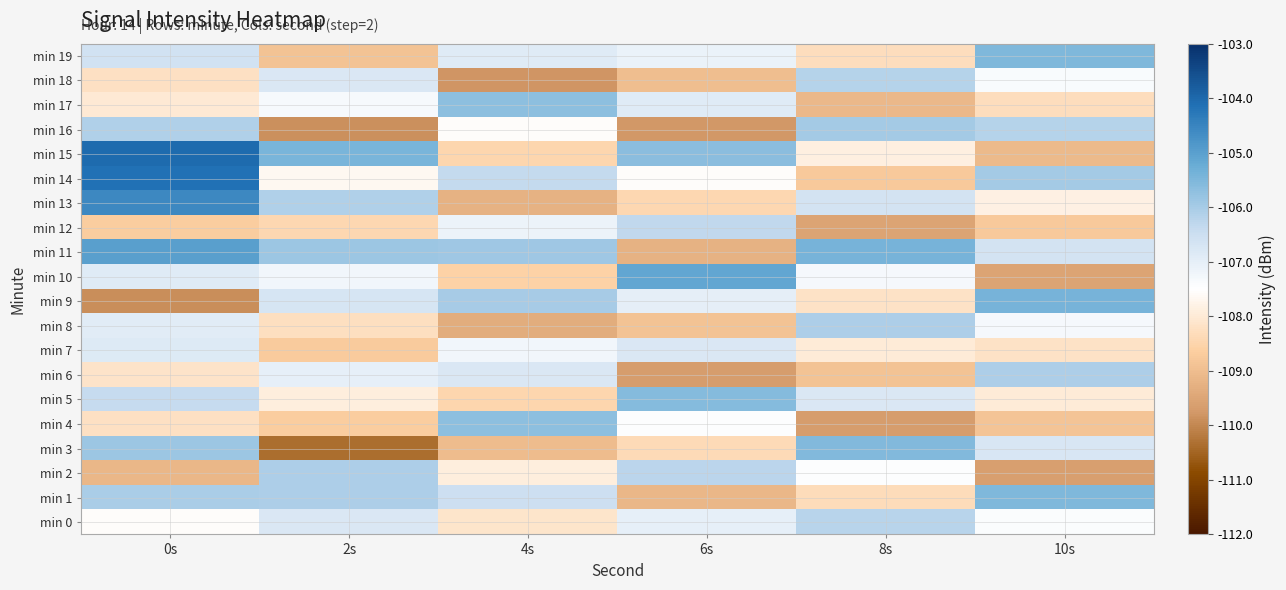

Reading left to right, list all the values displayed in this chart.

min 0: 0s=-107.5	2s=-106.8	4s=-108.1	6s=-107.0	8s=-106.2	10s=-107.4
min 1: 0s=-106.0	2s=-106.1	4s=-106.5	6s=-109.1	8s=-108.3	10s=-105.5
min 2: 0s=-109.1	2s=-106.1	4s=-107.9	6s=-106.2	8s=-107.4	10s=-109.6
min 3: 0s=-105.9	2s=-110.3	4s=-109.0	6s=-108.3	8s=-105.5	10s=-106.7
min 4: 0s=-108.2	2s=-108.7	4s=-105.7	6s=-107.5	8s=-109.7	10s=-108.9
min 5: 0s=-106.4	2s=-107.9	4s=-108.5	6s=-105.6	8s=-106.8	10s=-108.0
min 6: 0s=-108.2	2s=-107.0	4s=-106.8	6s=-109.7	8s=-108.9	10s=-106.1
min 7: 0s=-106.8	2s=-108.7	4s=-107.2	6s=-106.8	8s=-108.0	10s=-108.2
min 8: 0s=-106.9	2s=-108.3	4s=-109.3	6s=-108.9	8s=-106.1	10s=-107.3
min 9: 0s=-109.9	2s=-106.7	4s=-106.0	6s=-107.0	8s=-108.2	10s=-105.4
min 10: 0s=-106.9	2s=-107.2	4s=-108.6	6s=-105.1	8s=-107.3	10s=-109.5
min 11: 0s=-105.0	2s=-105.9	4s=-105.9	6s=-109.2	8s=-105.4	10s=-106.6
min 12: 0s=-108.7	2s=-108.4	4s=-107.1	6s=-106.3	8s=-109.5	10s=-108.7
min 13: 0s=-104.6	2s=-106.1	4s=-109.2	6s=-108.4	8s=-106.6	10s=-107.8
min 14: 0s=-104.1	2s=-107.7	4s=-106.3	6s=-107.6	8s=-108.8	10s=-106.0
min 15: 0s=-104.0	2s=-105.4	4s=-108.5	6s=-105.7	8s=-107.9	10s=-109.1
min 16: 0s=-106.1	2s=-109.9	4s=-107.6	6s=-109.8	8s=-106.0	10s=-106.2
min 17: 0s=-108.0	2s=-107.3	4s=-105.7	6s=-106.9	8s=-109.1	10s=-108.3
min 18: 0s=-108.2	2s=-106.8	4s=-109.8	6s=-109.0	8s=-106.2	10s=-107.4
min 19: 0s=-106.6	2s=-108.9	4s=-106.9	6s=-107.1	8s=-108.3	10s=-105.5